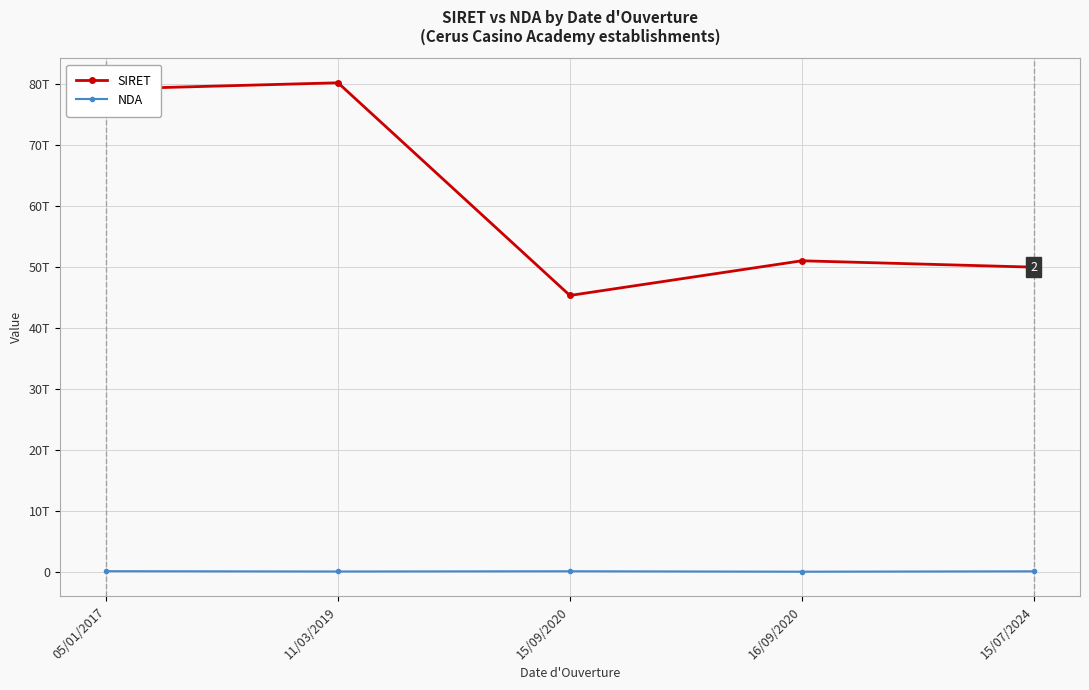

What are all the series names shown in the legend?

SIRET, NDA